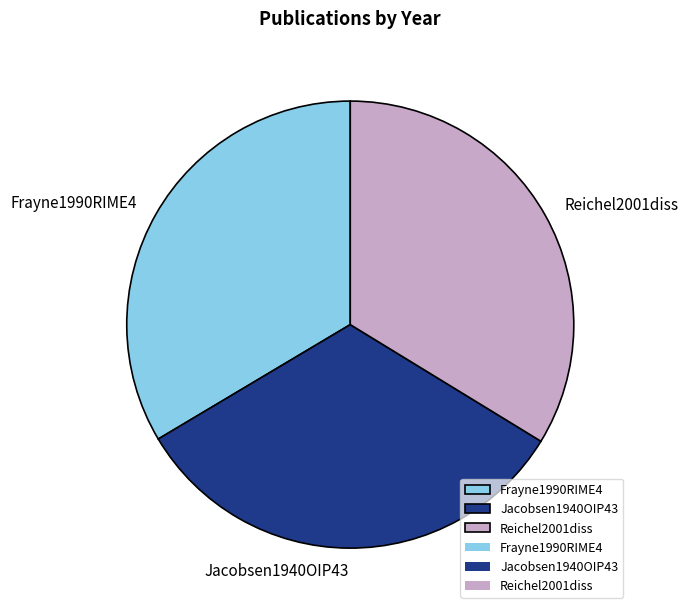

Does Frayne1990RIME4 account for over 50% of the chart?

No